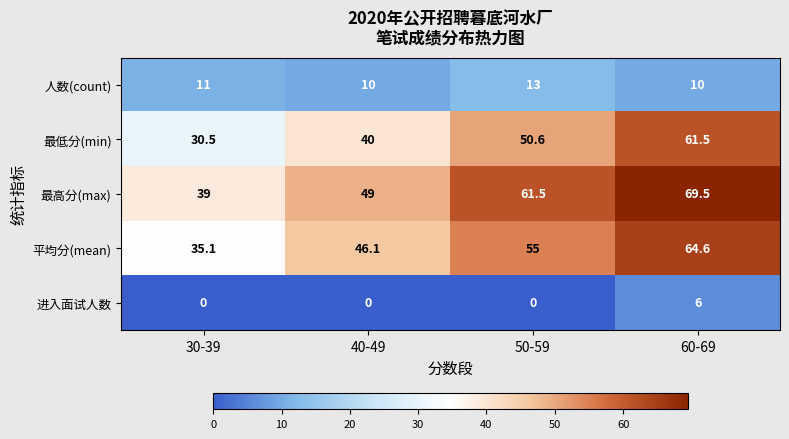

Which series changed the most between 40-49 and 50-59?

最高分(max)